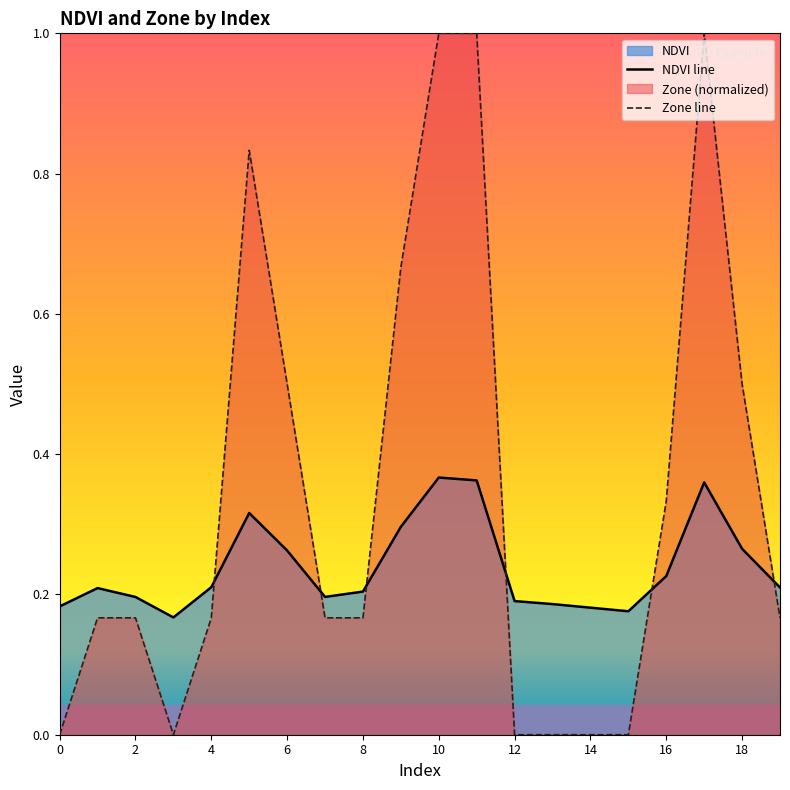

After their last crossing, which series has the higher values: Zone line or NDVI line?

NDVI line